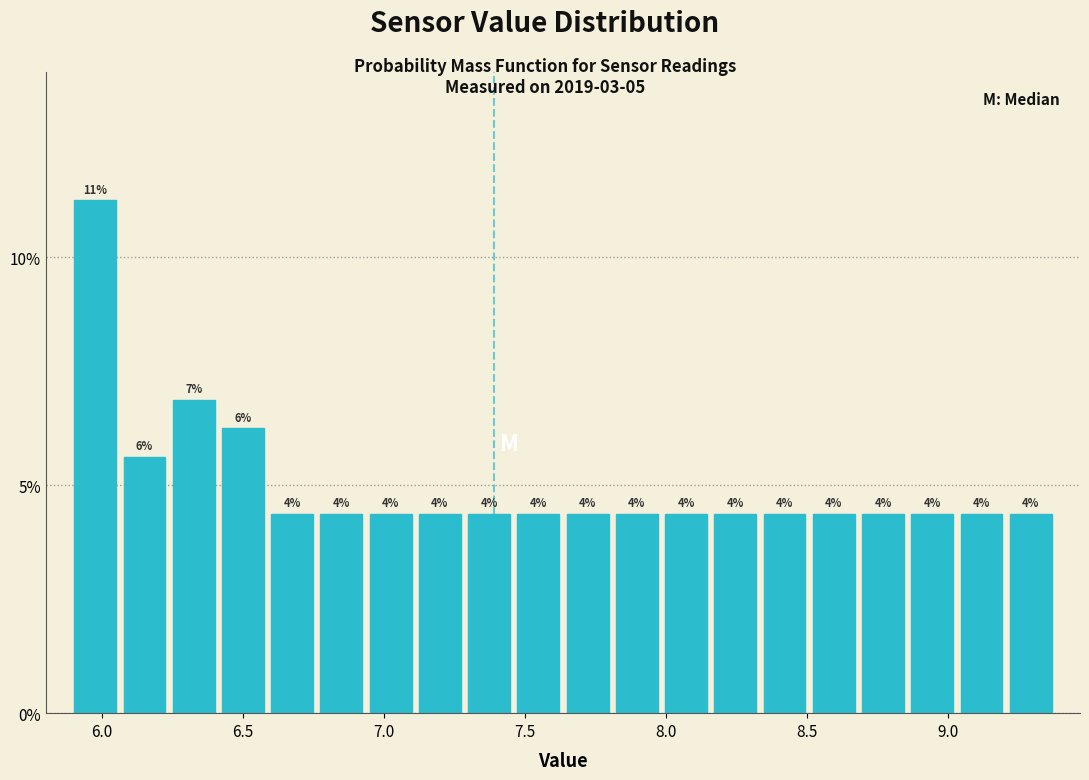

Read against the x-axis, roughly where is the centre of the tallest bar?

6.00